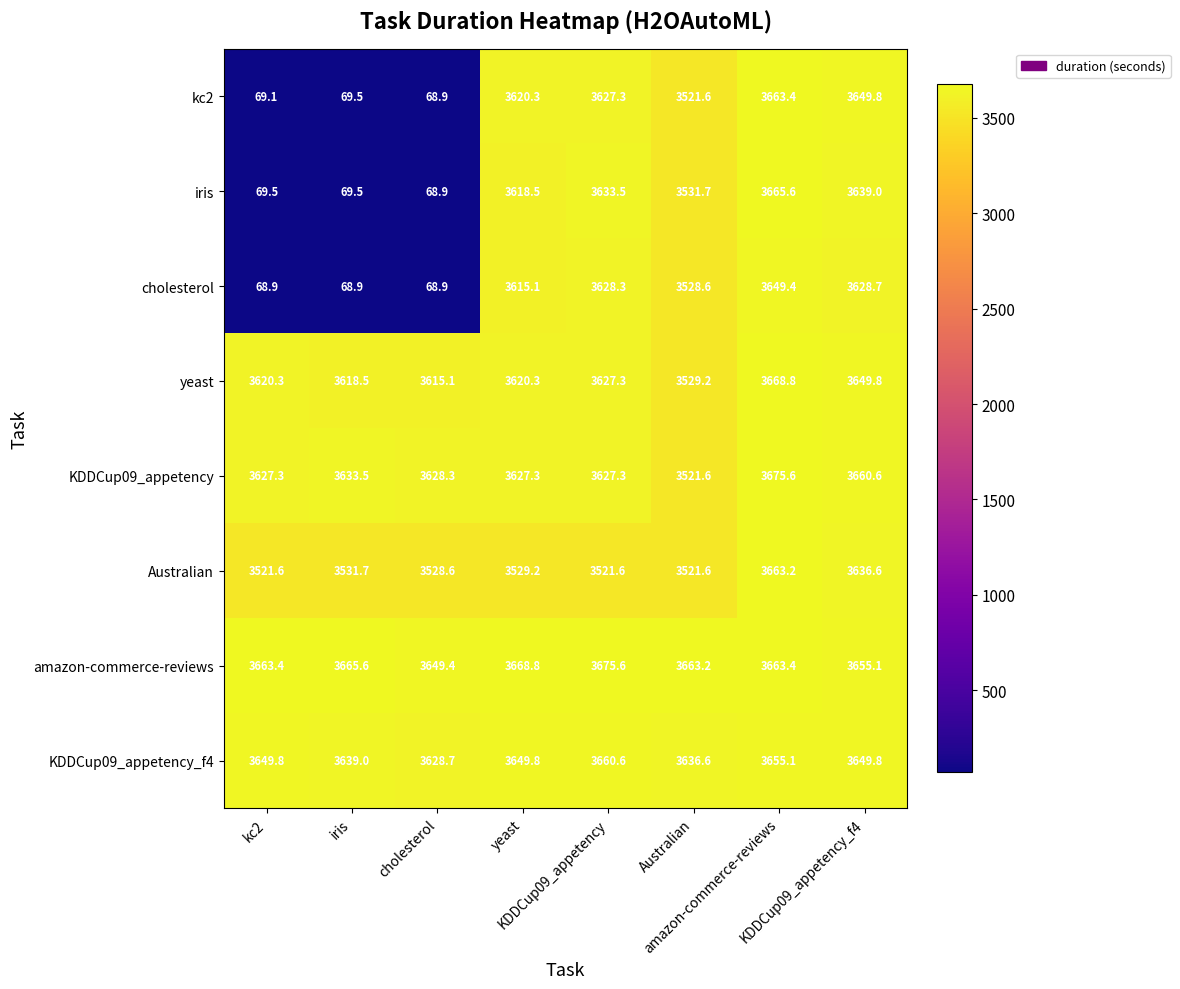

What is the greatest value displayed?

3675.6